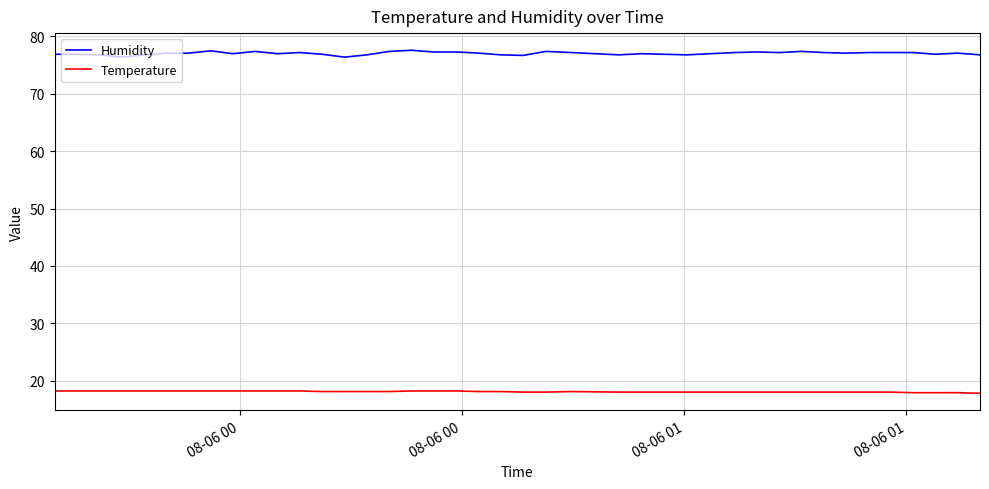

Which series has the largest total across all categories?

Humidity